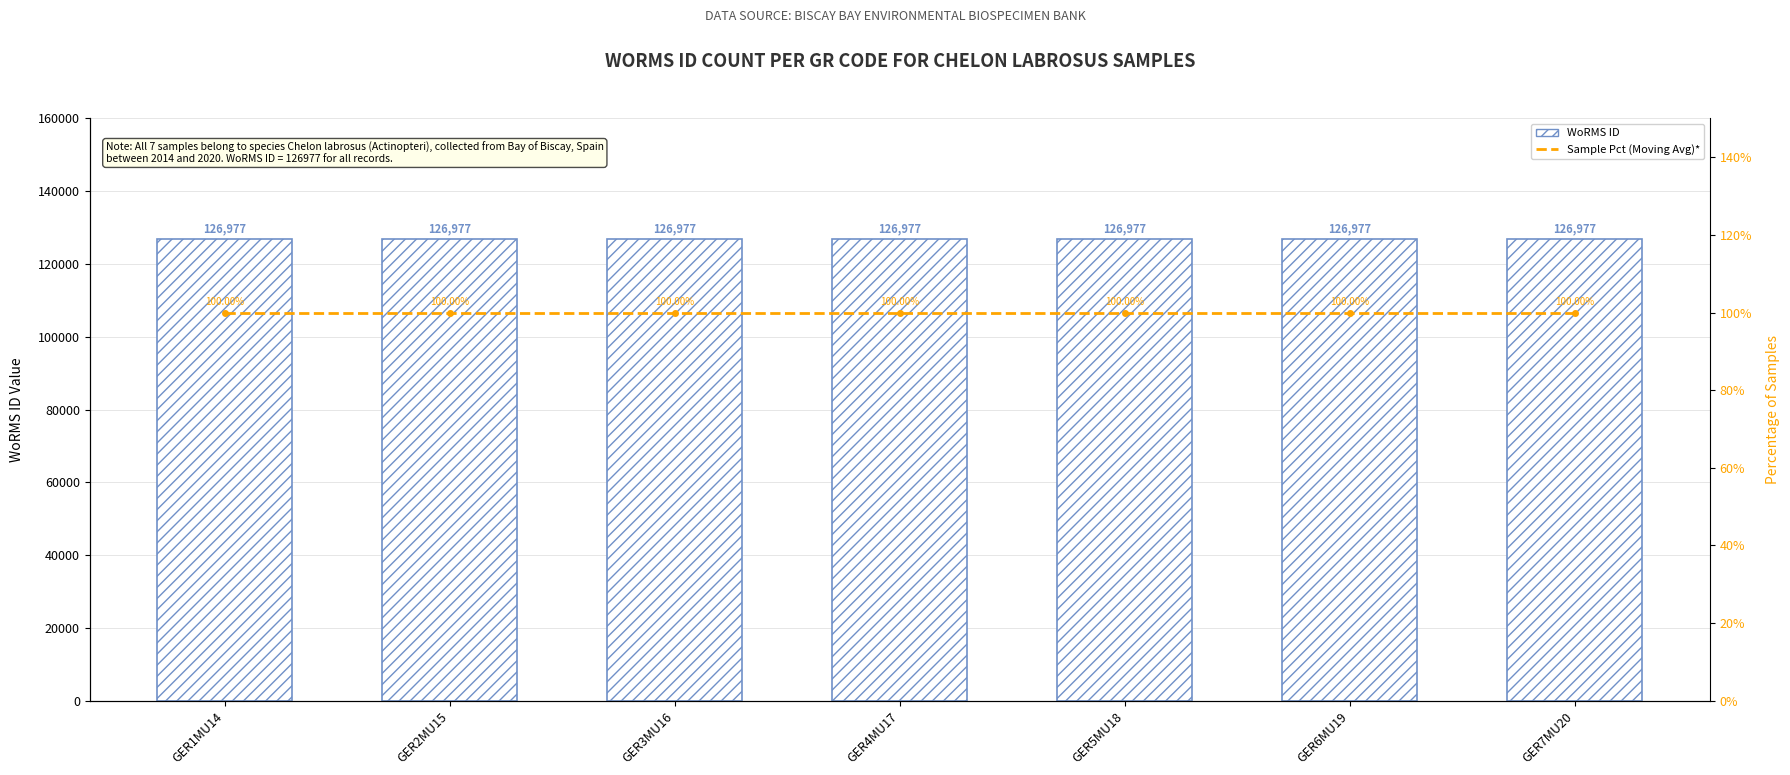

At which category is the sum across all series the highest?

GER1MU14